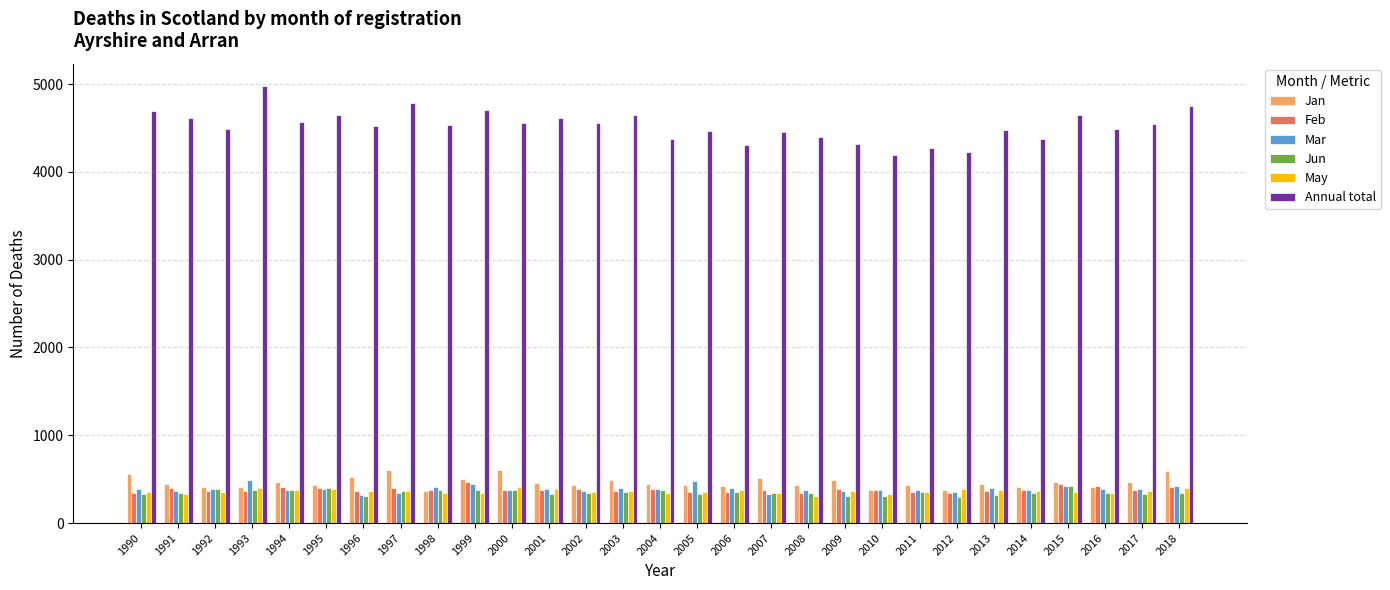

How many bars are there in total?

174